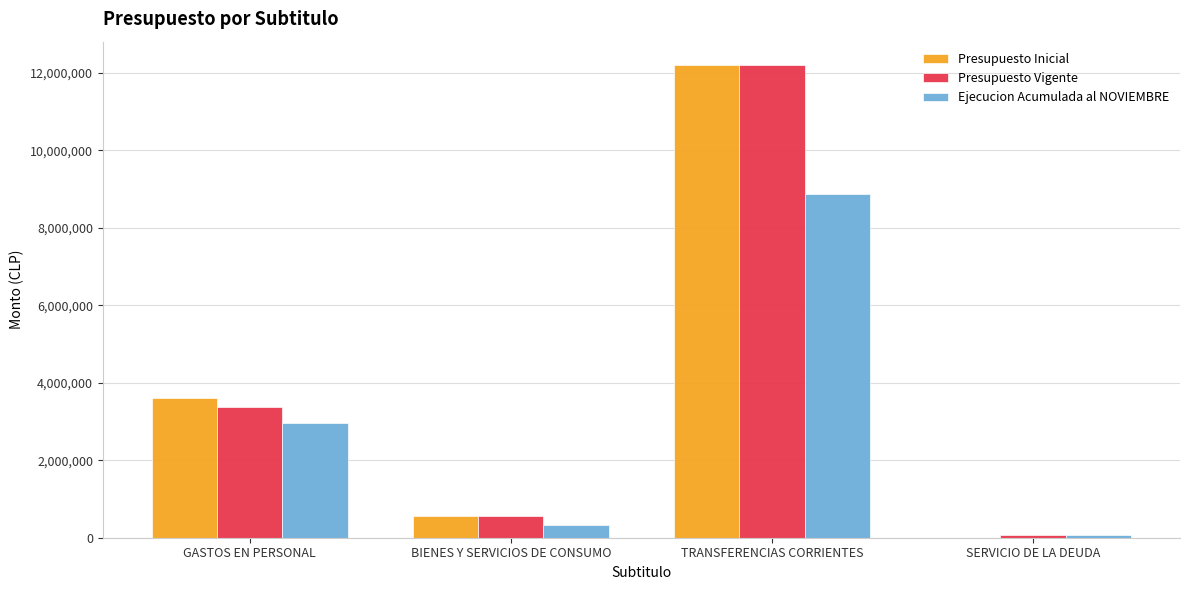

At which category does the chart reach its peak across all series?

TRANSFERENCIAS CORRIENTES